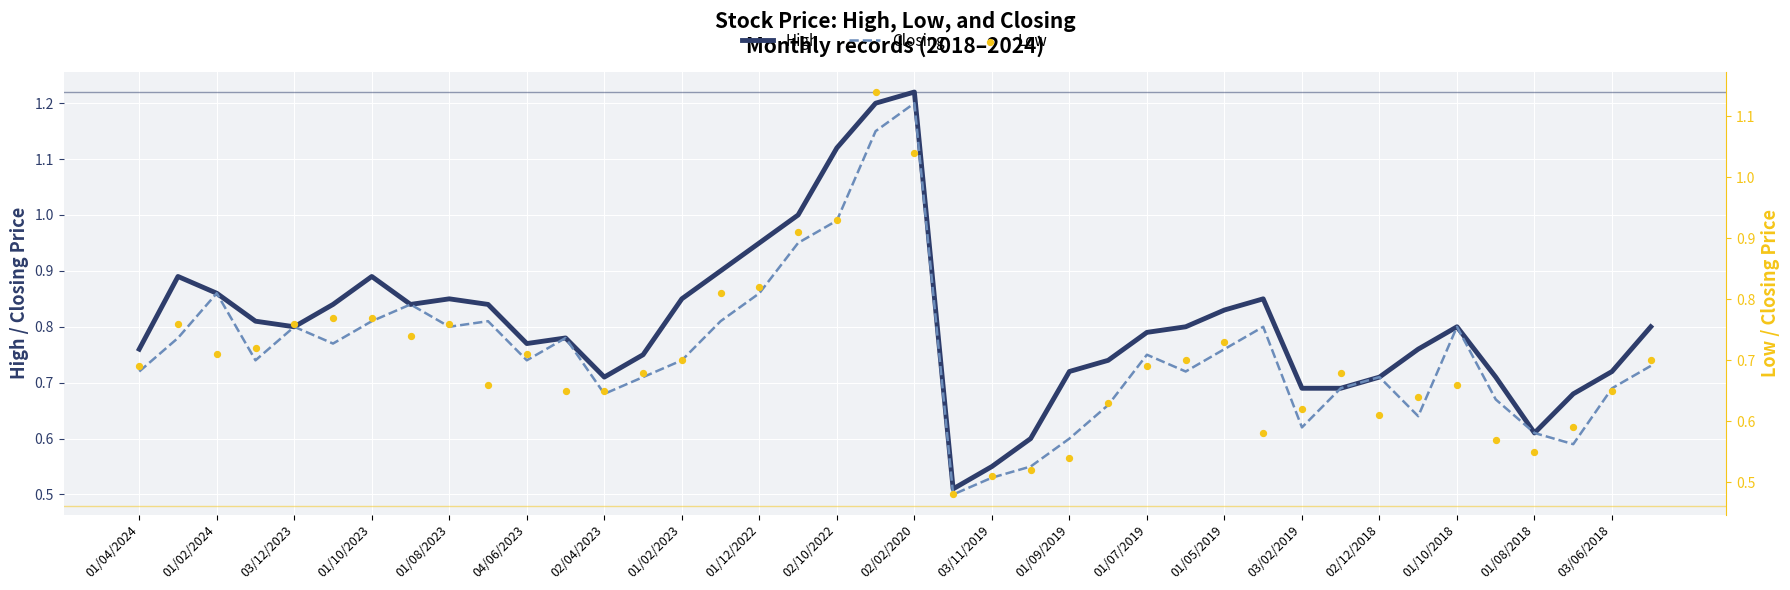

At how many categories does at least one series exceed 1?

3